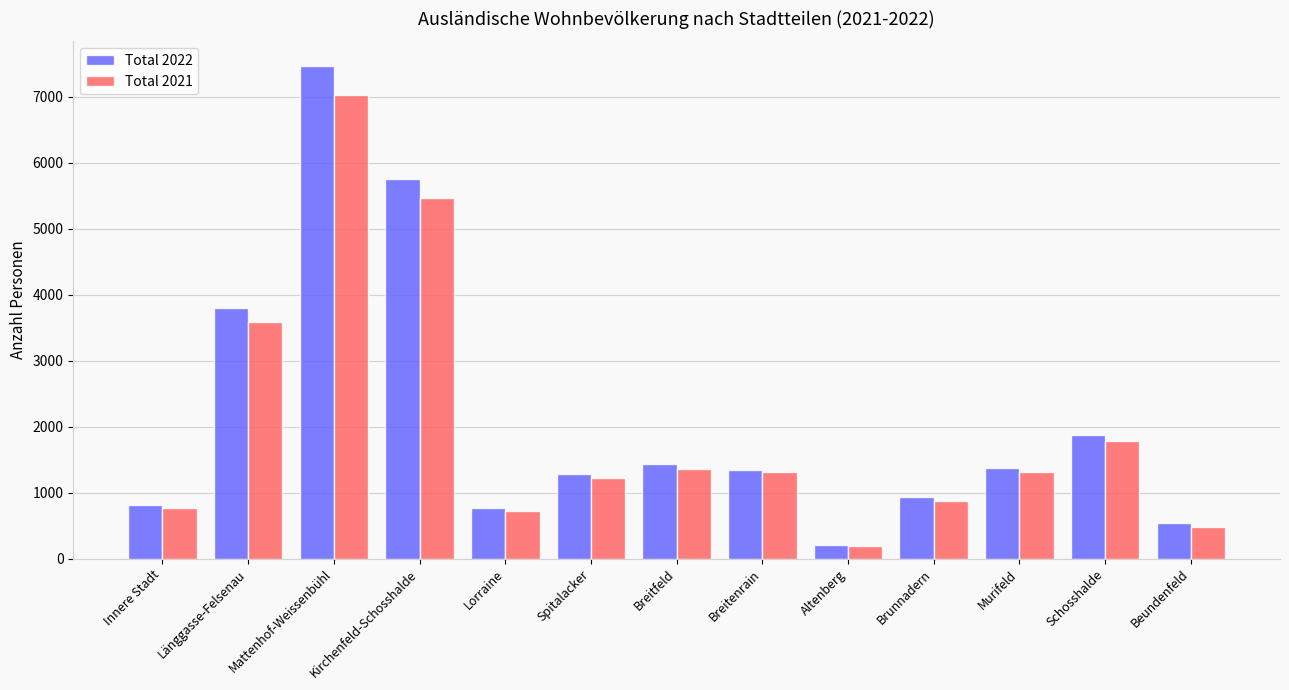

What is the lowest value of the Total 2022 series?

215